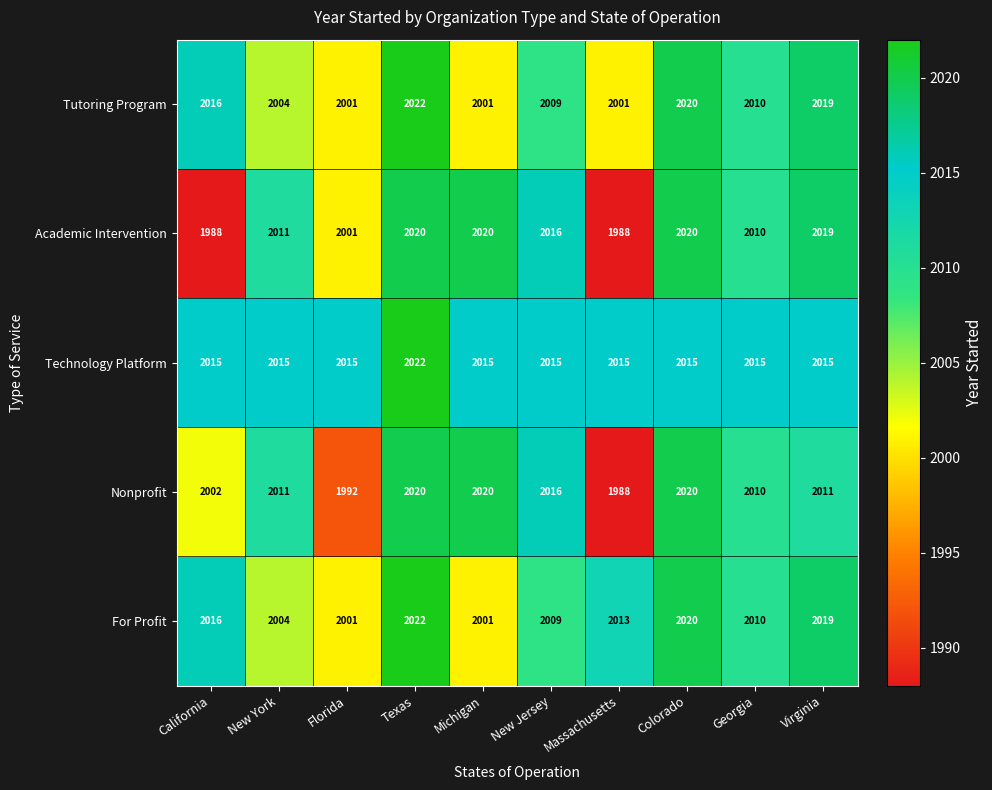

What is the sum of the Tutoring Program values at New York and Texas?

4026